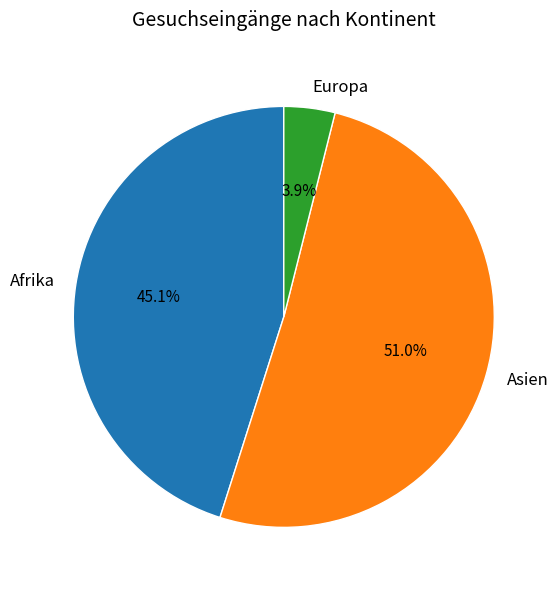

Which category has the biggest portion of the pie?

Asien